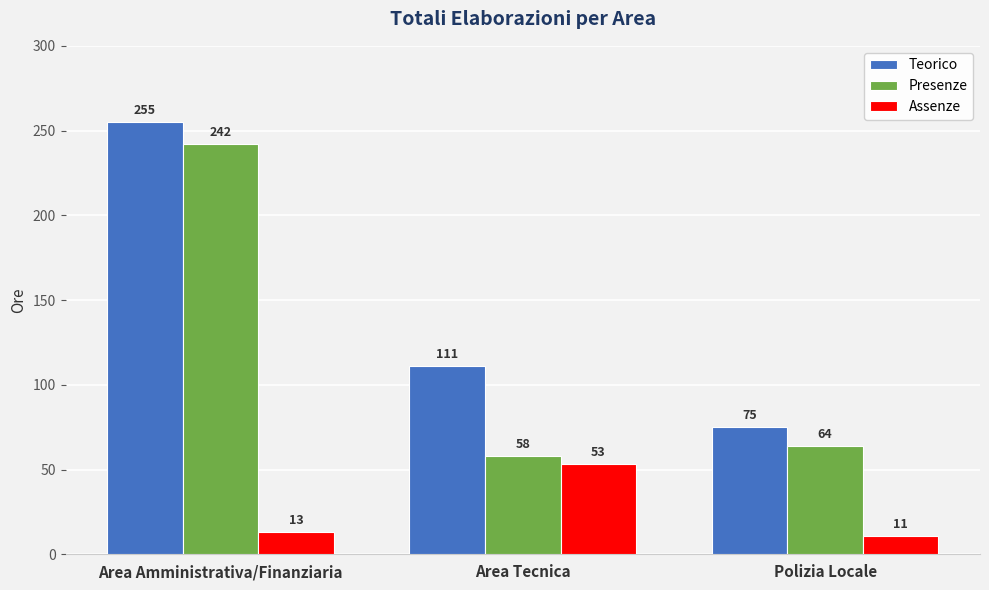

Is it true that Assenze equals 53 at Area Tecnica?

True